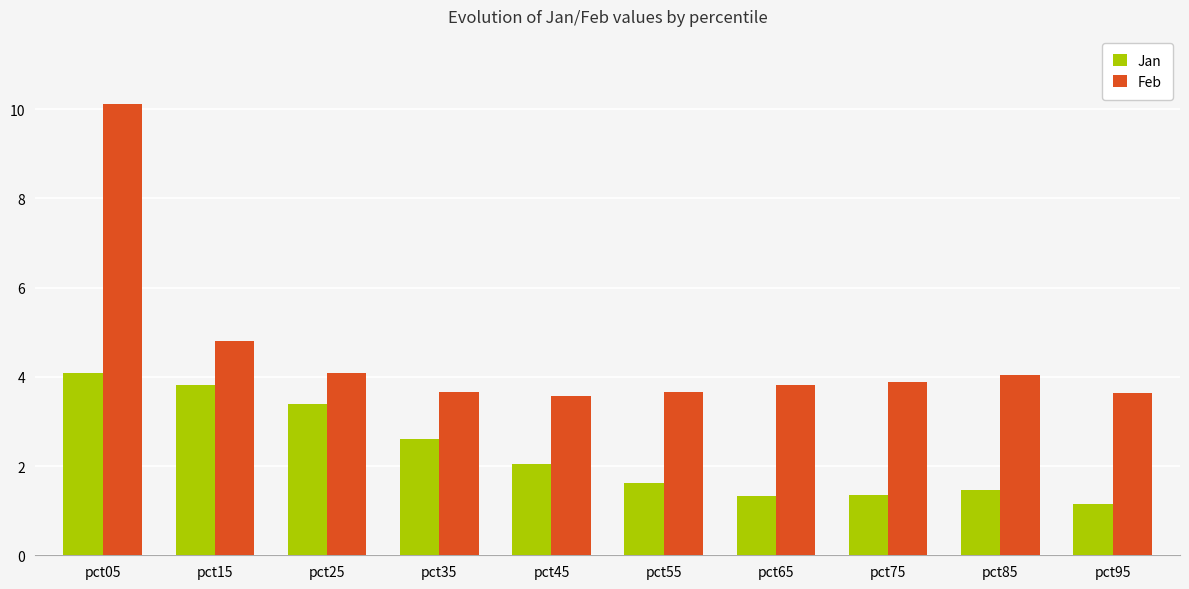

Is the value of Jan at pct65 greater than the value of Feb at pct45?

No